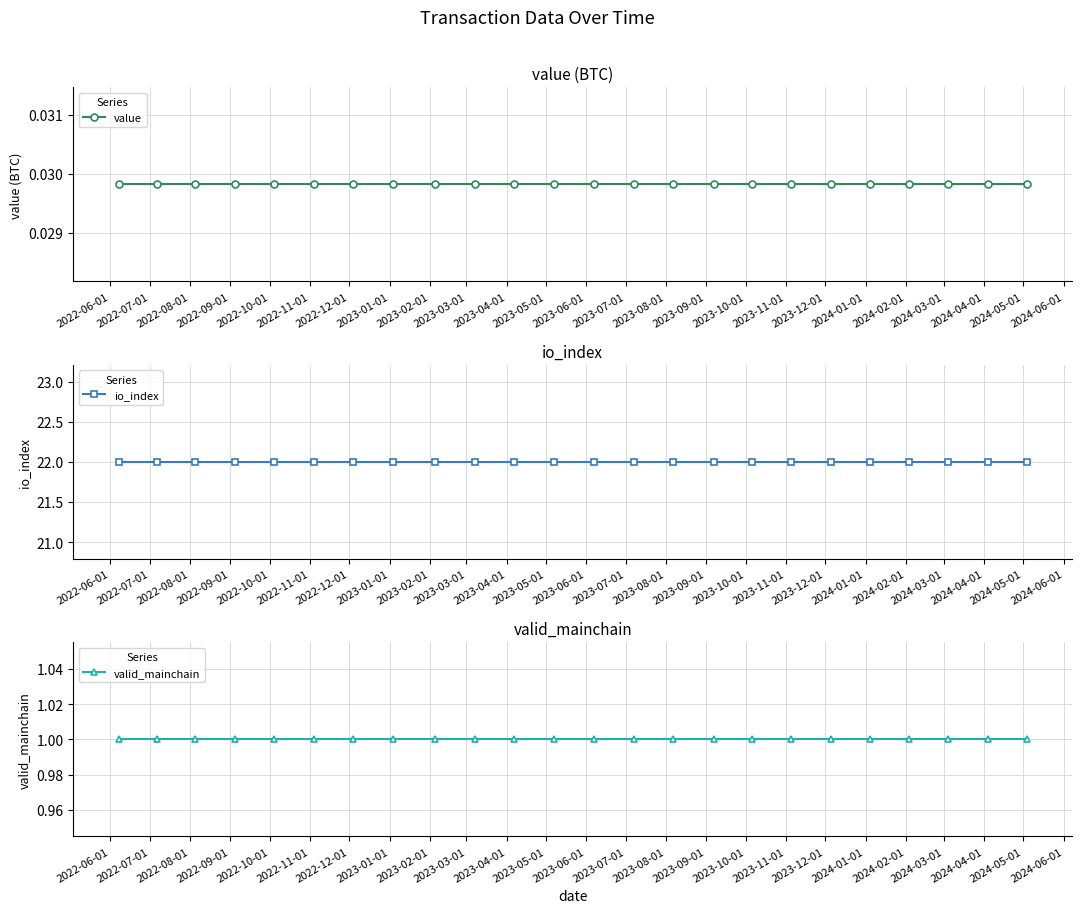

True or false: value and valid_mainchain cross at least once.

False